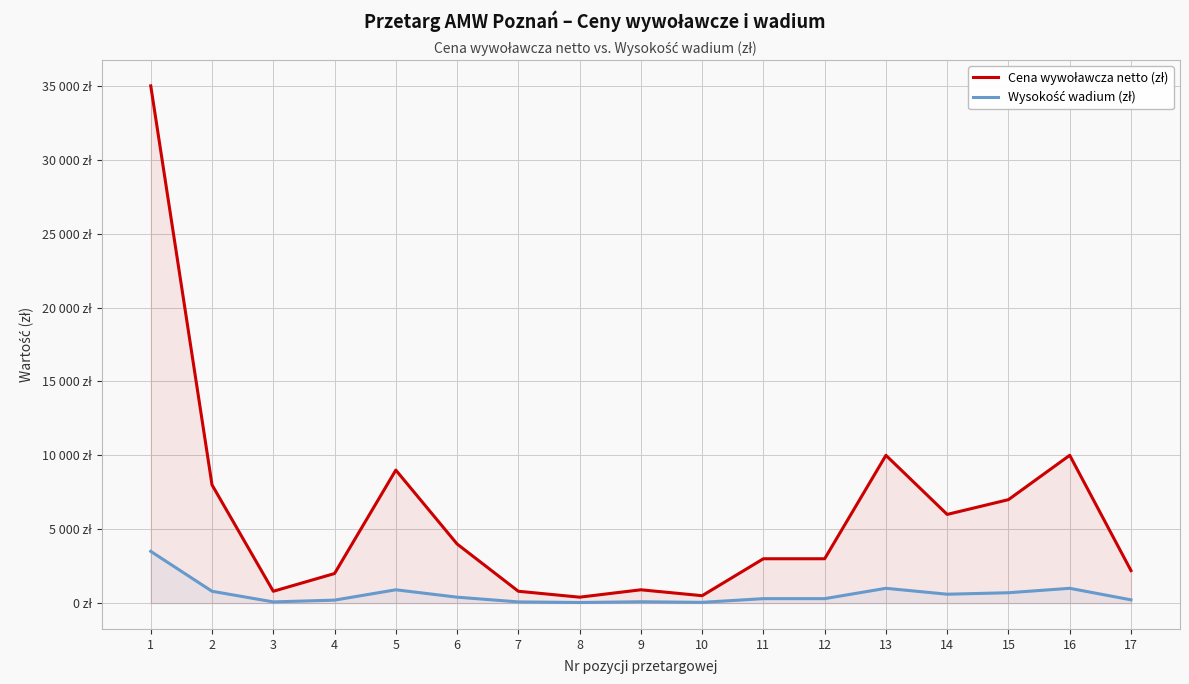

What is the value of the Cena wywoławcza netto (zł) point at the 6th from the left?

4000